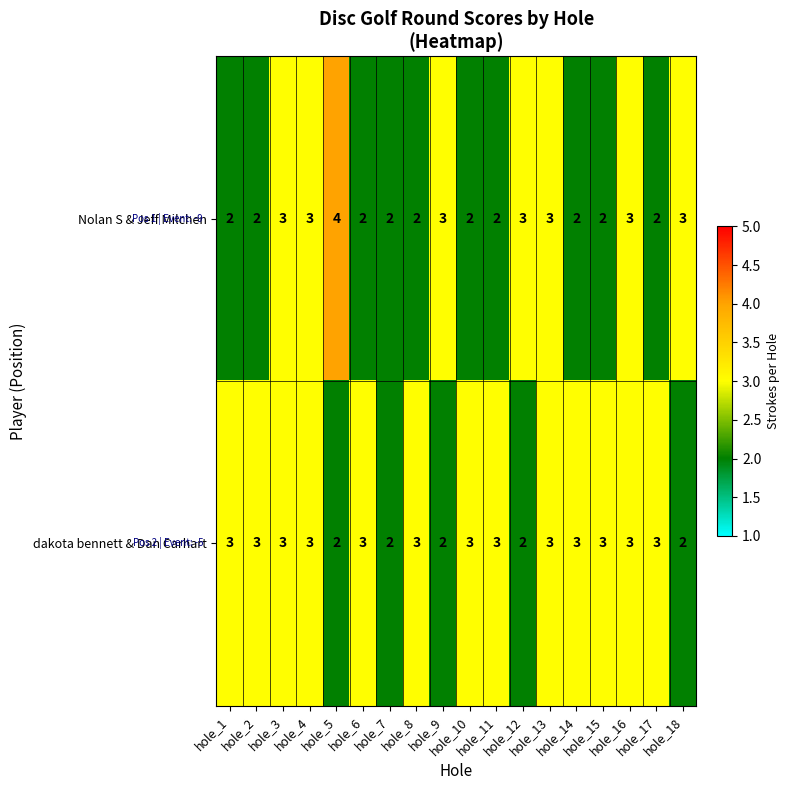

How many Nolan S & Jeff Milchen values are between 2 and 3?

17